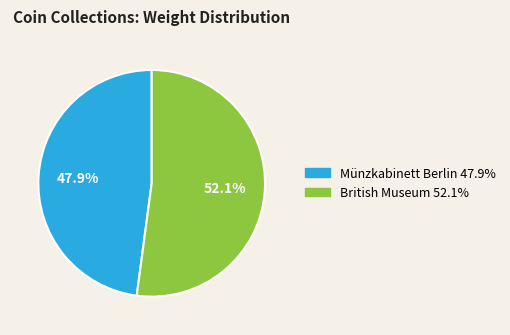

Count the number of slices in the pie.

2